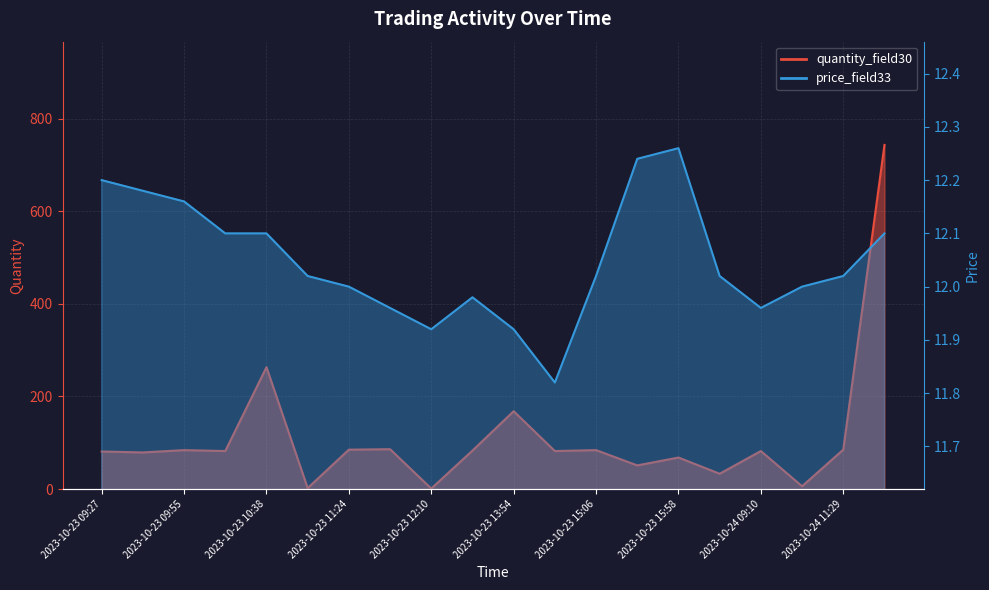

Rank the series by their maximum value, from lowest to highest.

price_field33, quantity_field30